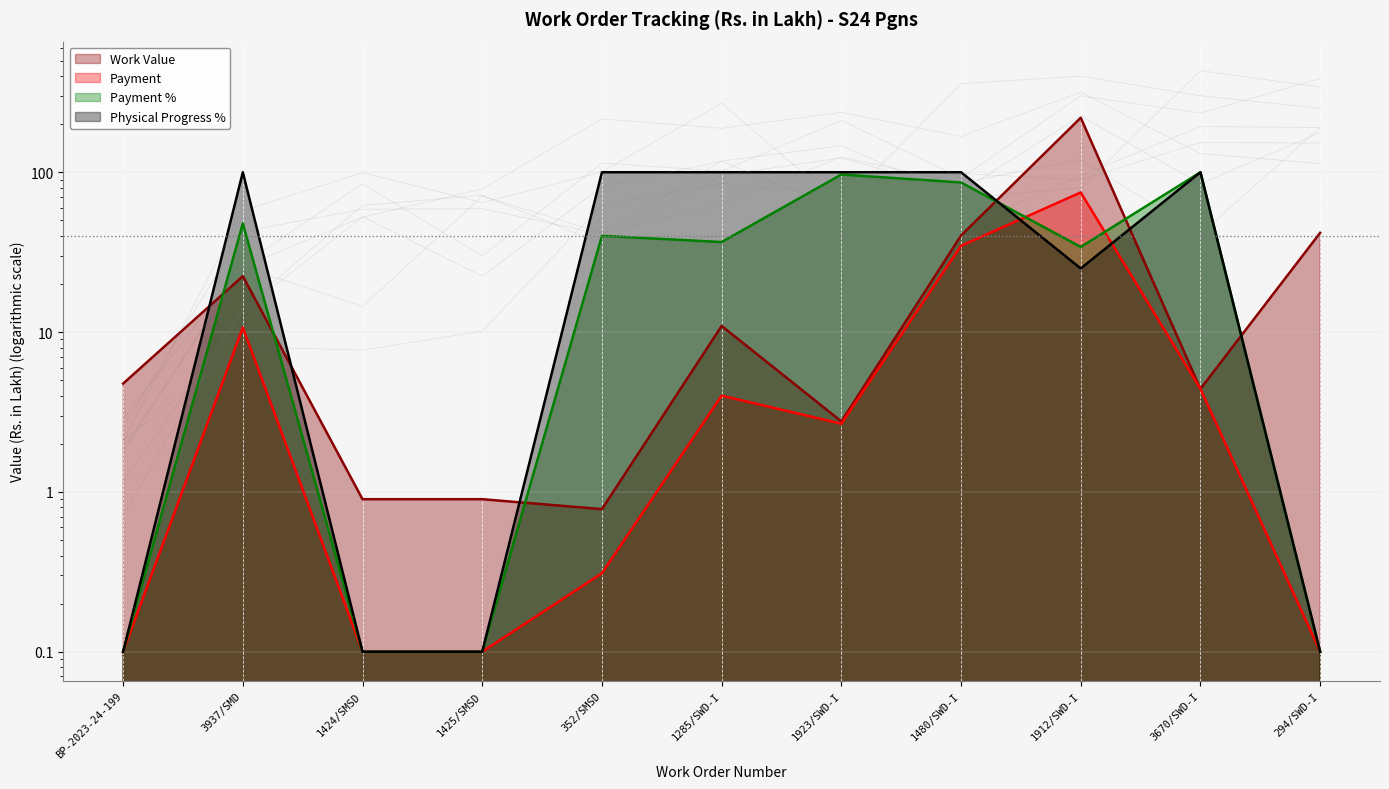

True or false: Payment and Physical Progress % intersect in this chart.

True